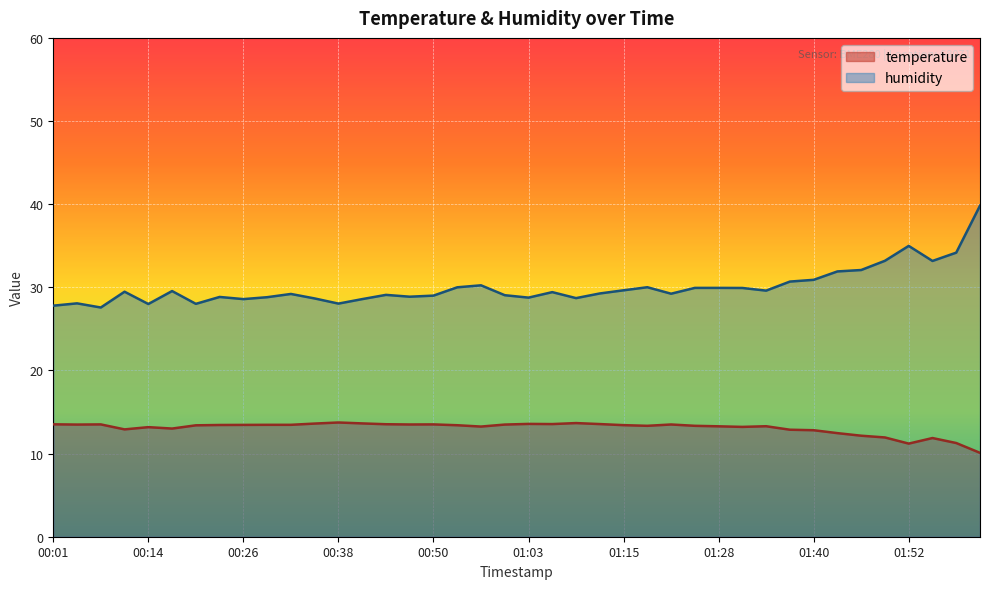

How many series are shown in this chart?

2